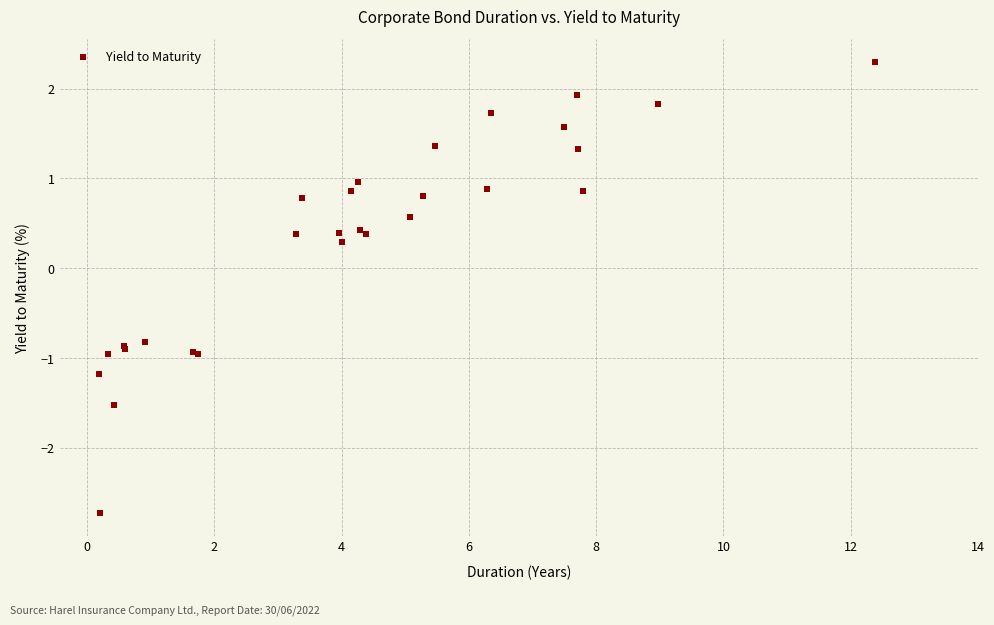

What Y value in the scatter plot is closest to 0?

0.3